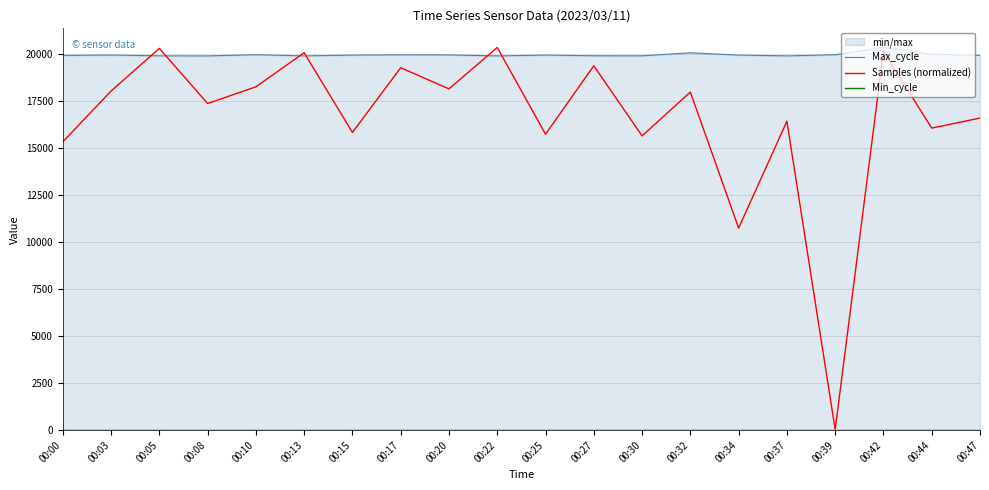

What is the difference between the second highest and minimum values in the Max_cycle series?

165.0